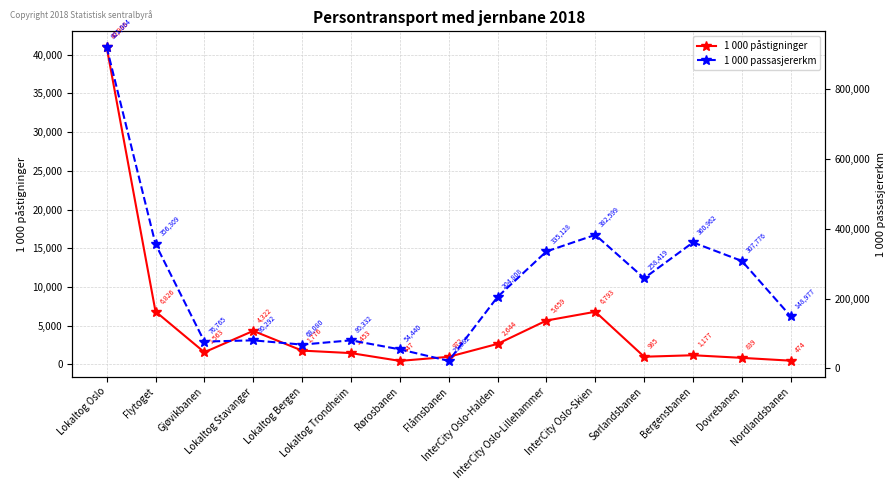

What is the total value across all series at Lokaltog Bergen?

69856